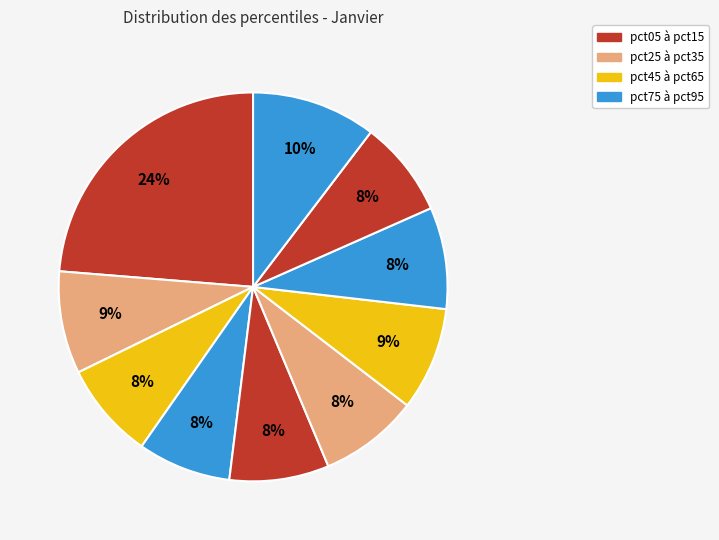

Count the number of slices in the pie.

10